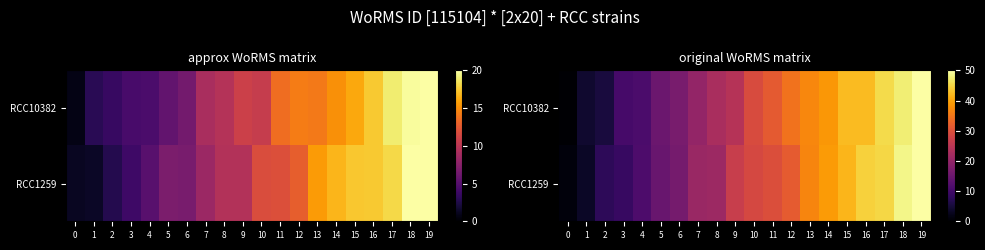

Which category has the highest value across all series?

19